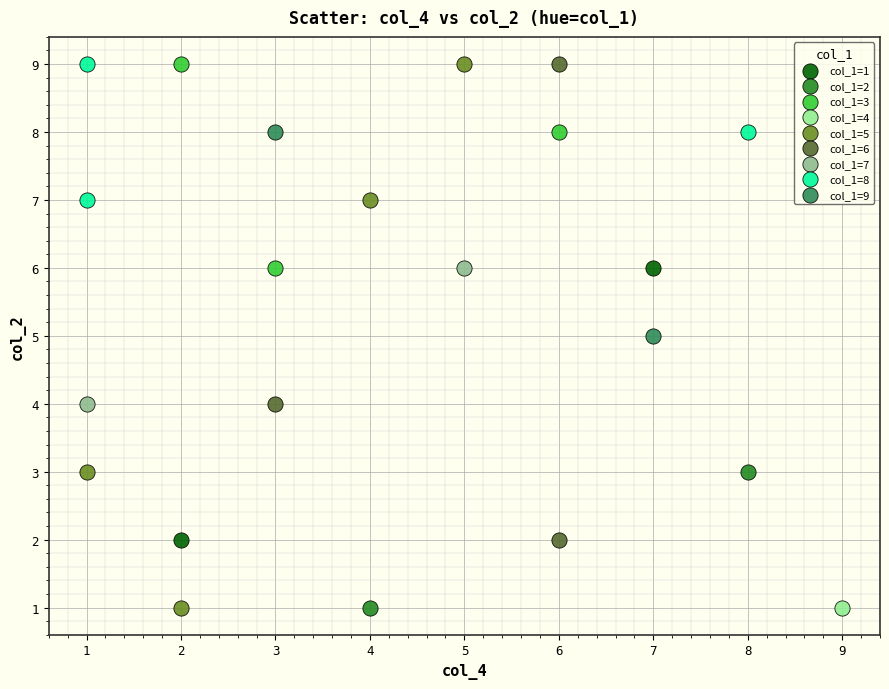

What are all the series names shown in the legend?

col_1=1, col_1=2, col_1=3, col_1=4, col_1=5, col_1=6, col_1=7, col_1=8, col_1=9